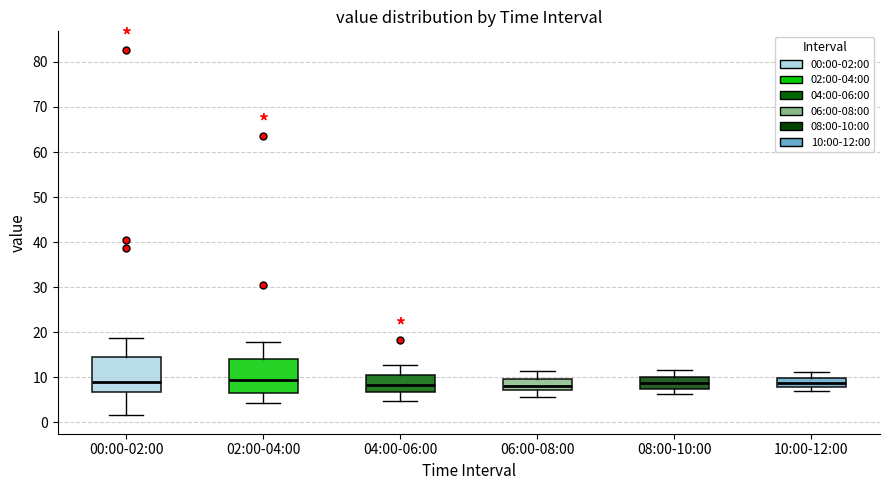

Where is the upper edge of the box for 02:00-04:00 on the y-axis? The values are not printed on the chart, so give them approximately, as read against the axis.

14